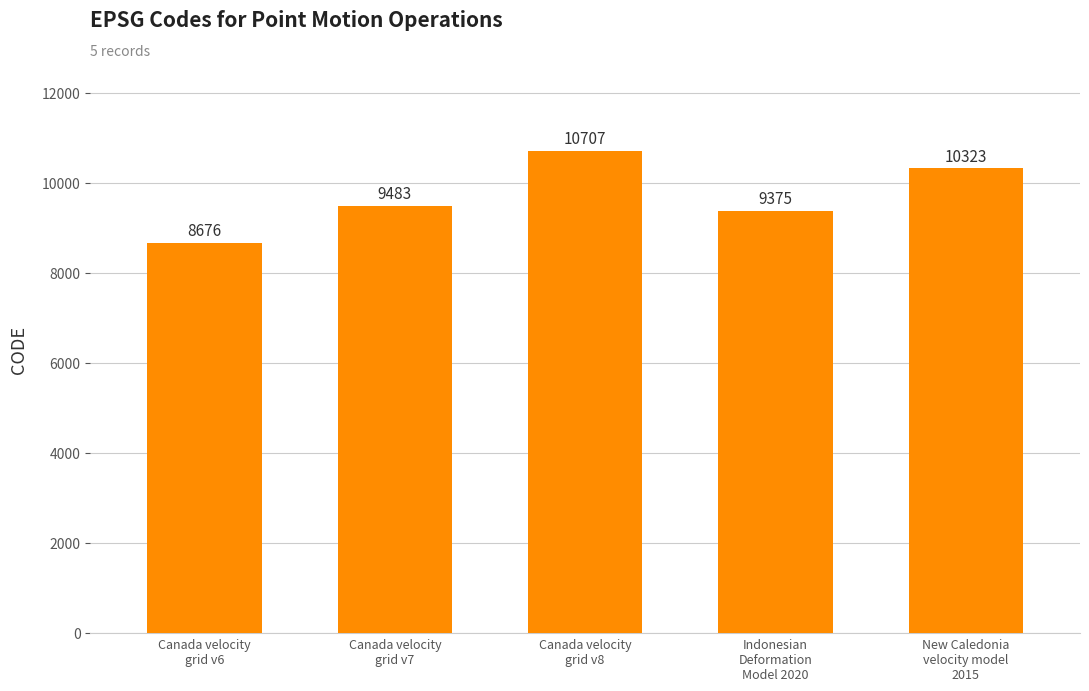

What is the change in value from Canada velocity
grid v8 to New Caledonia
velocity model
2015?

-384